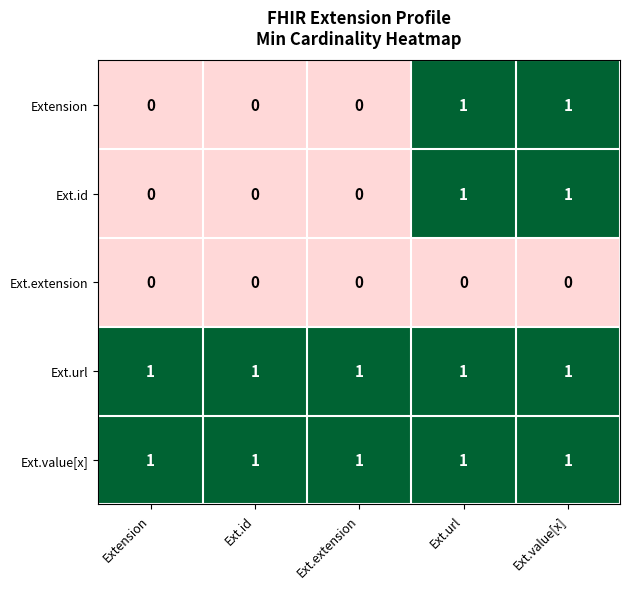

What is the sum of all Ext.url values?

5